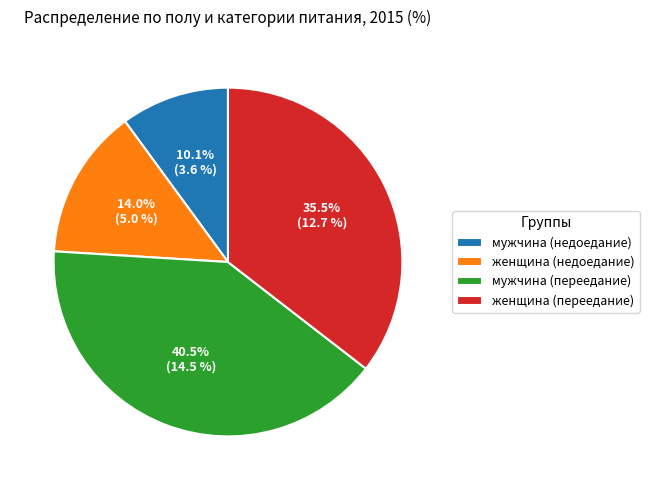

Rank the categories by value from highest to lowest.

мужчина (переедание), женщина (переедание), женщина (недоедание), мужчина (недоедание)